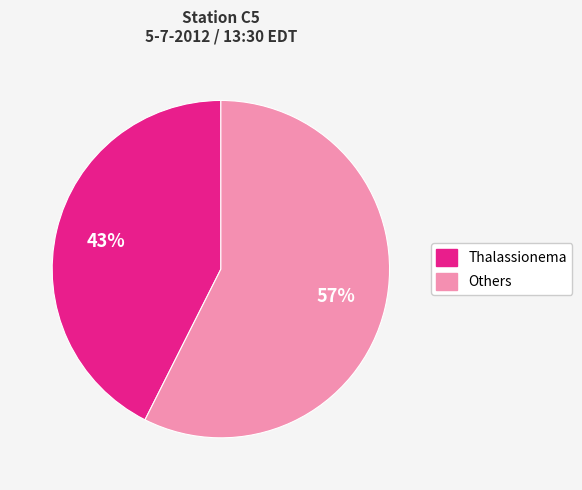

How many segments does this pie chart have?

2